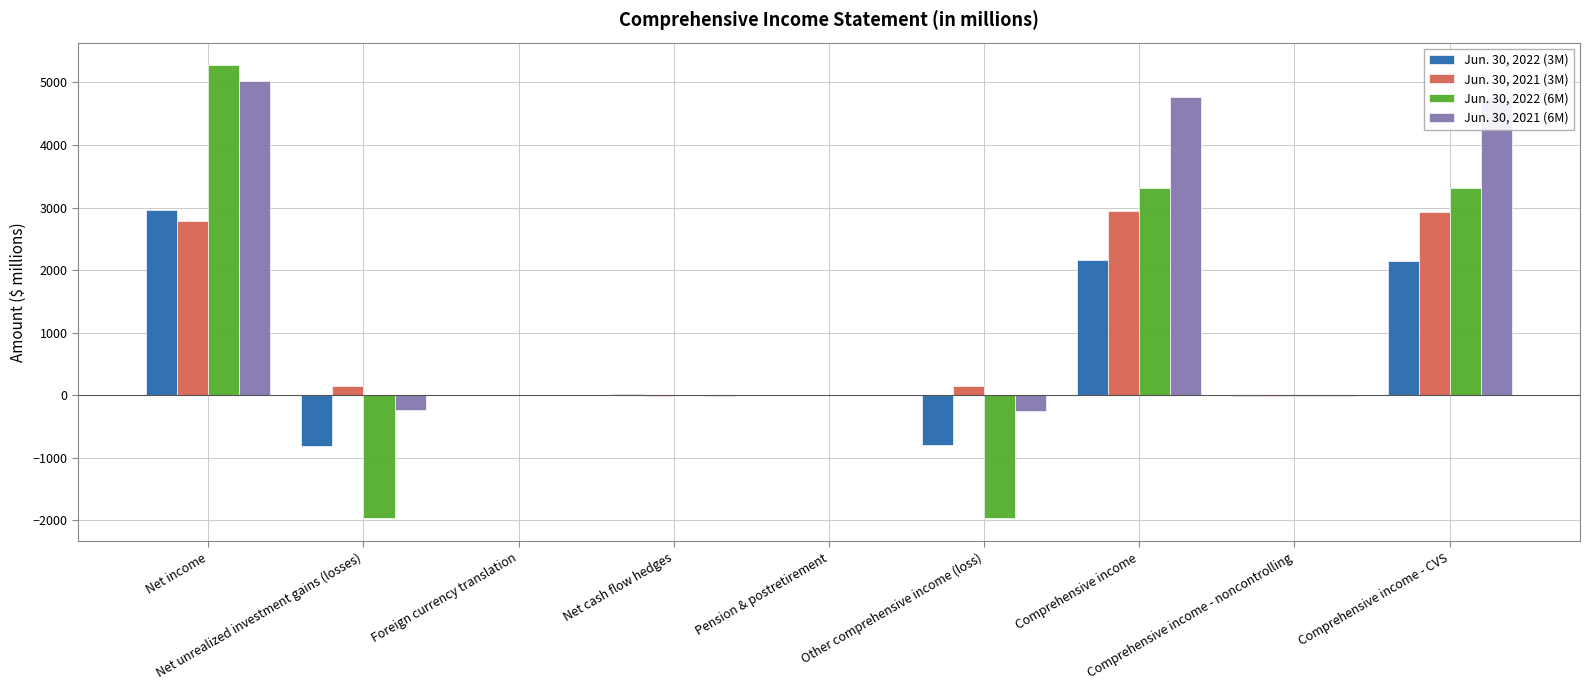

What is the maximum value shown in the chart?

5274